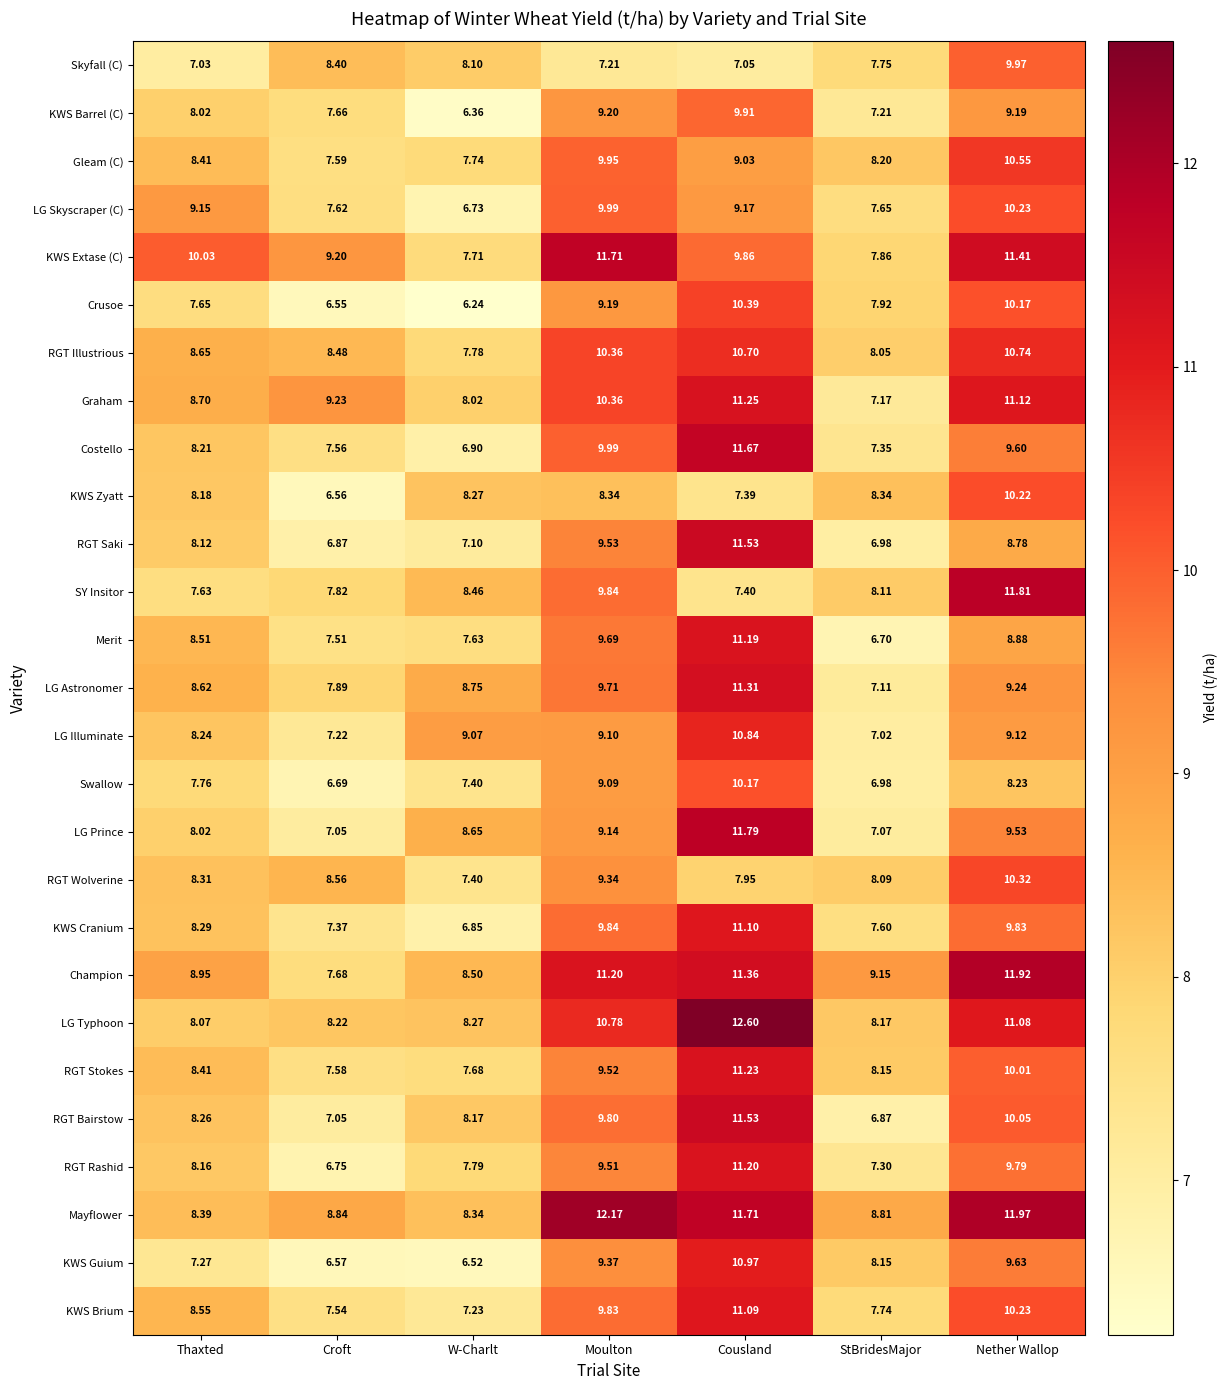

Between Thaxted and StBridesMajor, which series saw the biggest shift?

KWS Extase (C)